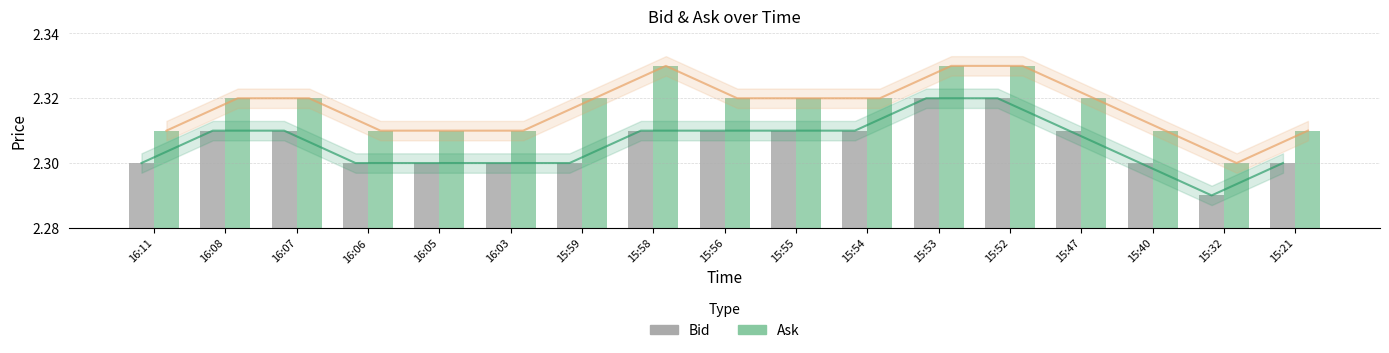

At which category does the chart reach its minimum across all series?

15:32